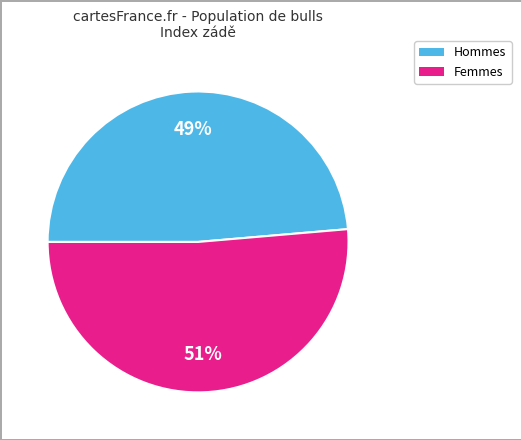

Is it true that Hommes is 40% of the pie?

False